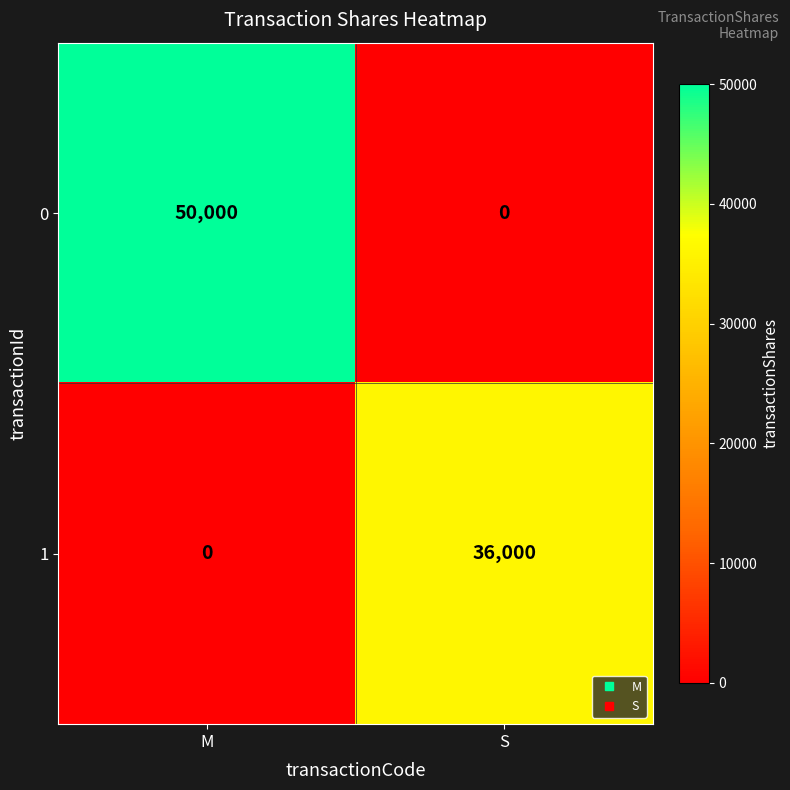

The value of 0 at M is 85037. True or false?

False